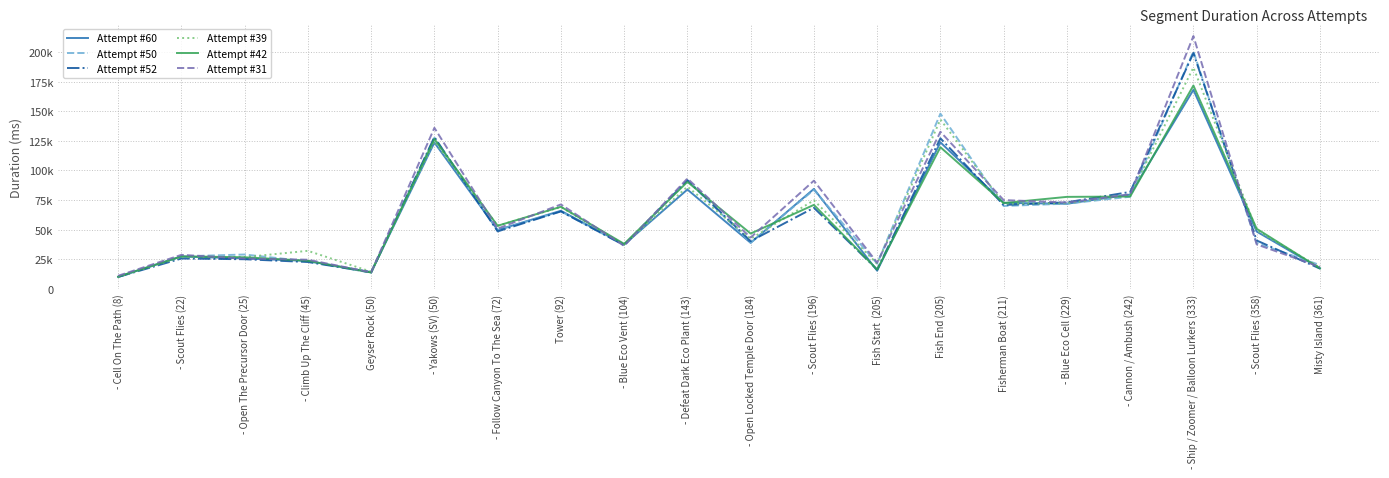

What is the difference between the maximum and second lowest values in the Attempt #39 series?

172641